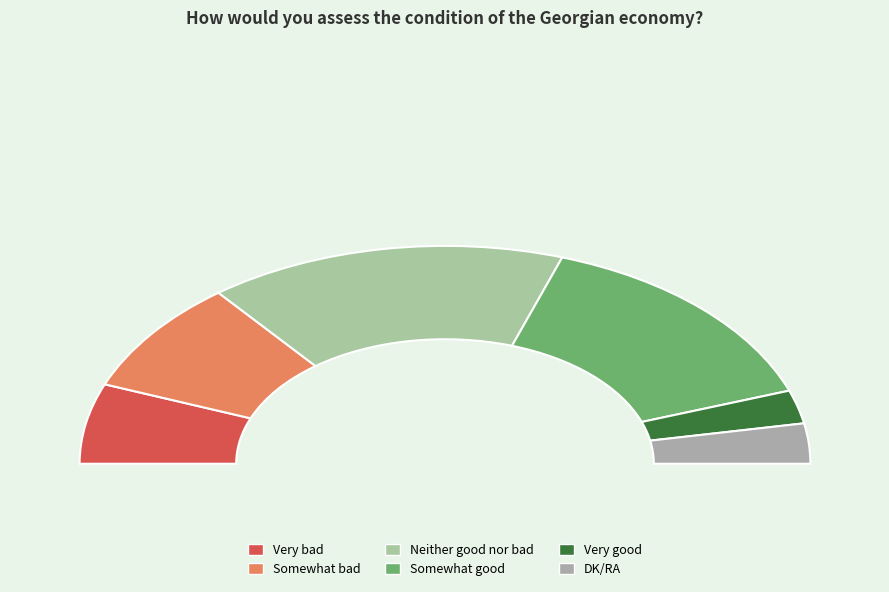

To the nearest percent, what is the average slice percentage?

17%